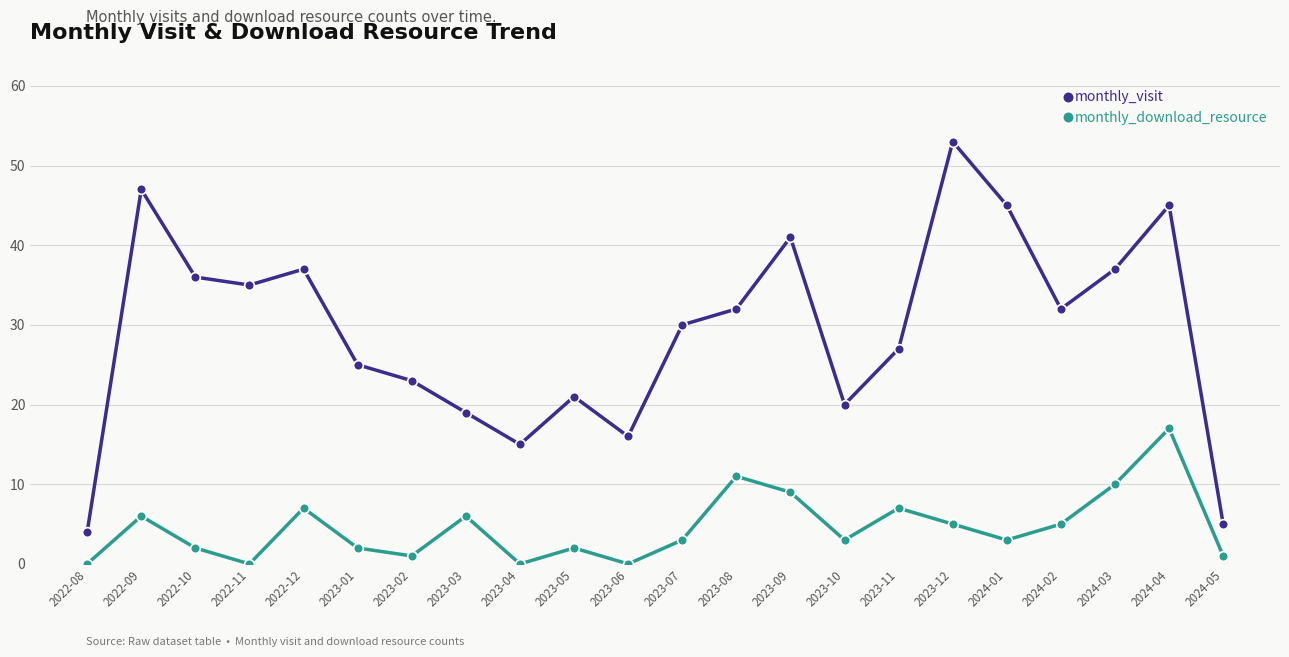

What position from the left is 2022-11?

4